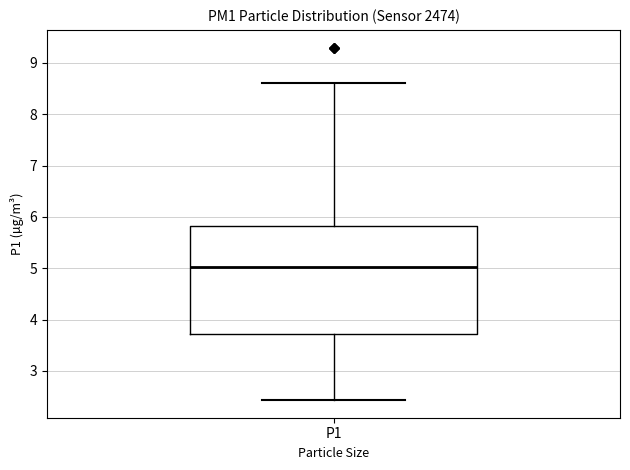

Read this box plot against the y-axis: the position of the median line, the range covered by the box, and the ends of both whiskers. The values are not printed on the chart, so give them approximately, as read against the axis.

median 5.0, box 3.7 to 5.8, whiskers 2.4 to 8.6